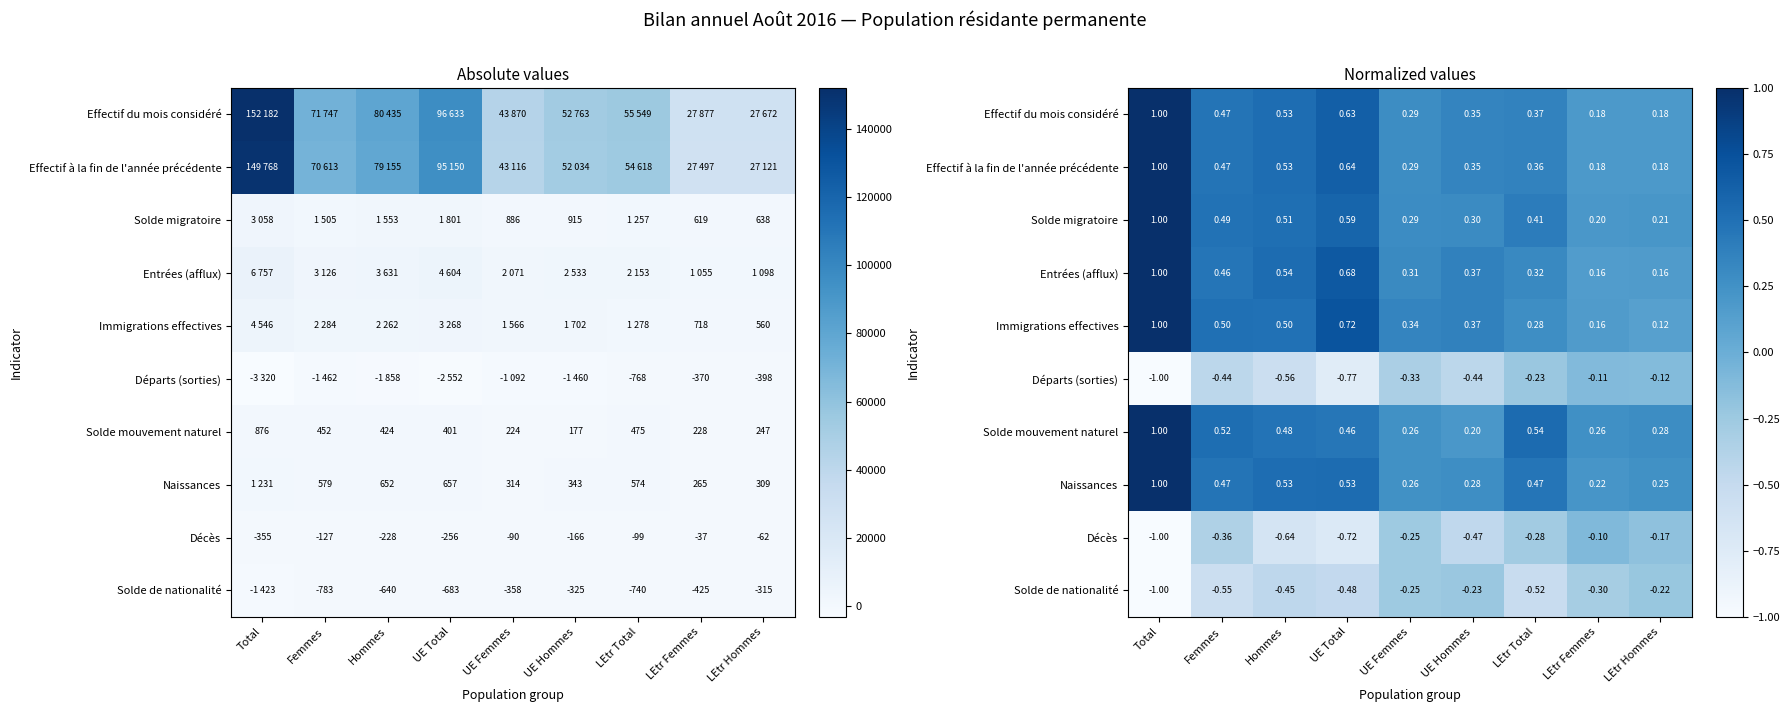

Which series has the largest total across all categories?

Effectif du mois considéré